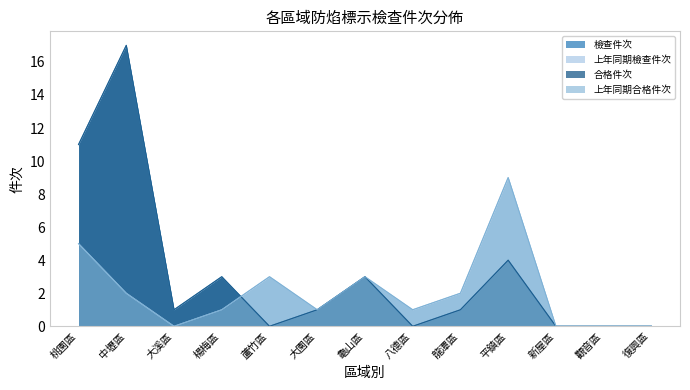

Which category has the highest value across all series?

中壢區